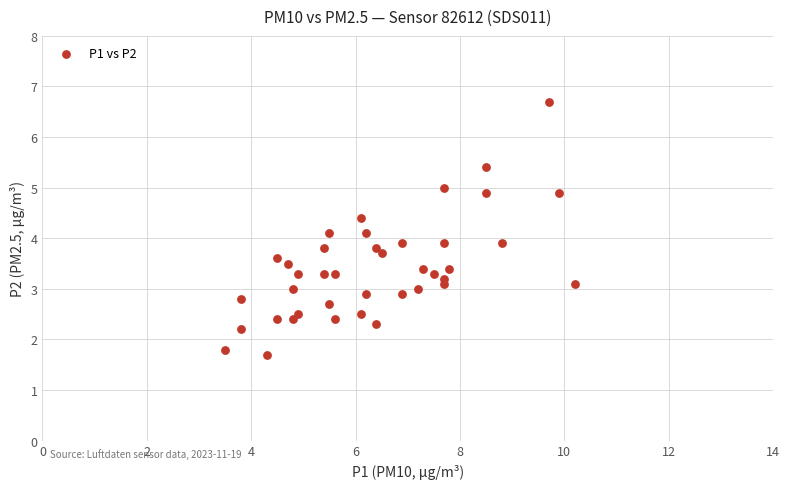

What is the range of Y values (max minus min)?

5.0